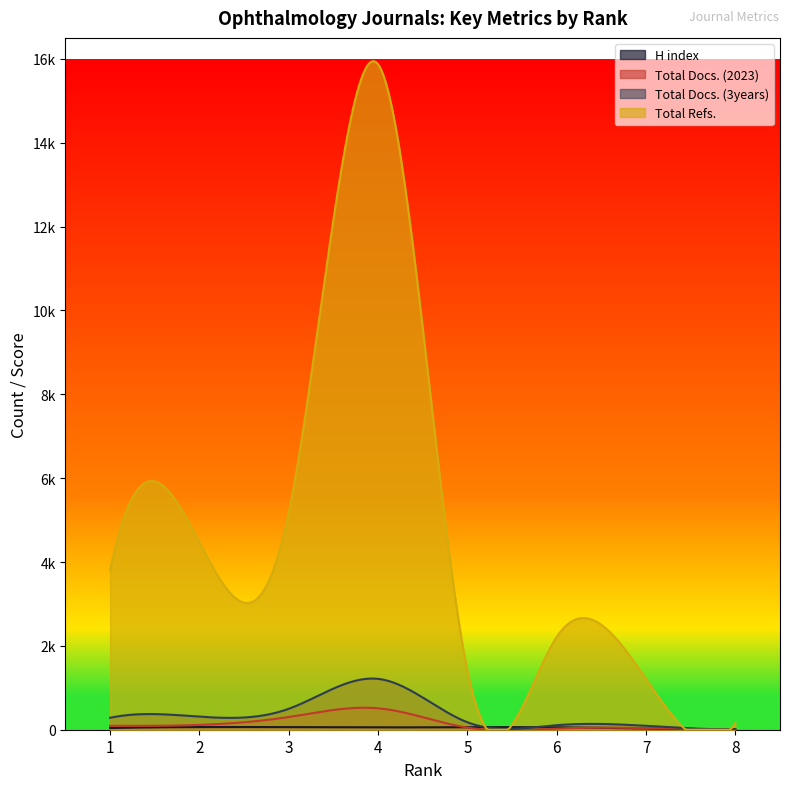

How many lines are shown in the chart?

4